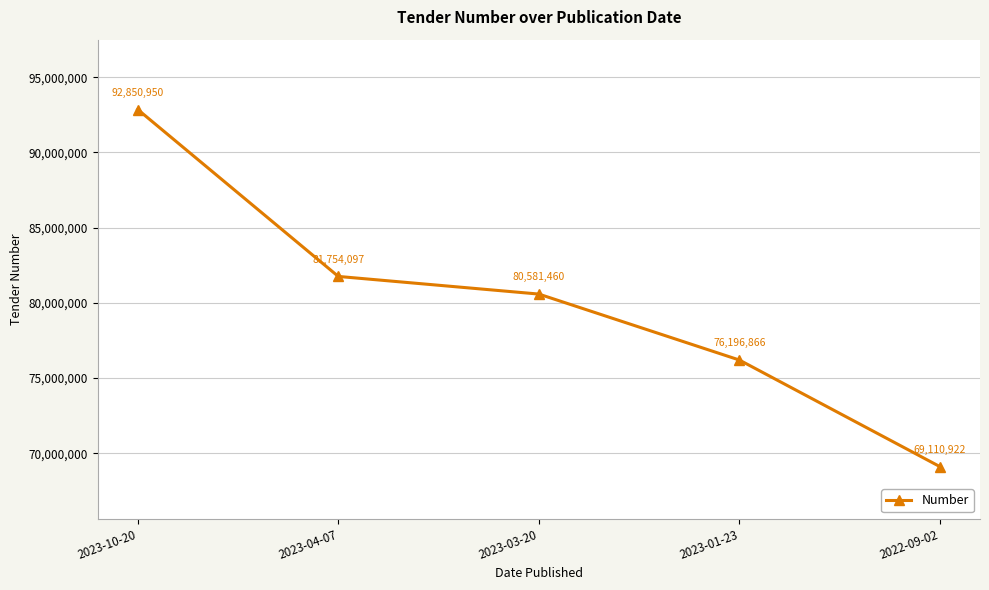

List the labels in order of value, smallest first.

2022-09-02, 2023-01-23, 2023-03-20, 2023-04-07, 2023-10-20